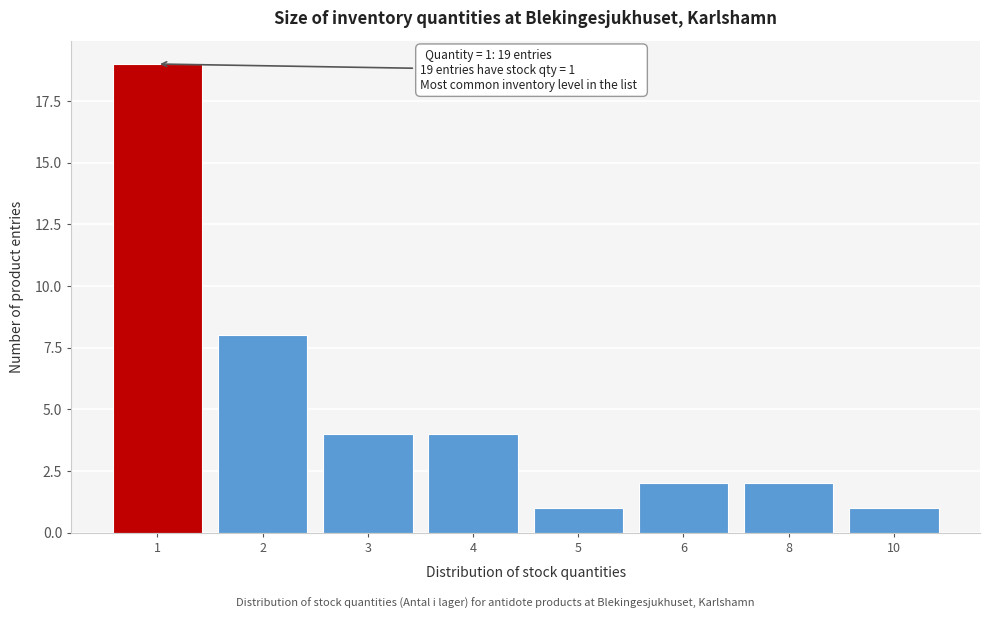

Reading left to right, extract all data points from this chart.

1=19	2=8	3=4	4=4	5=1	6=2	8=2	10=1